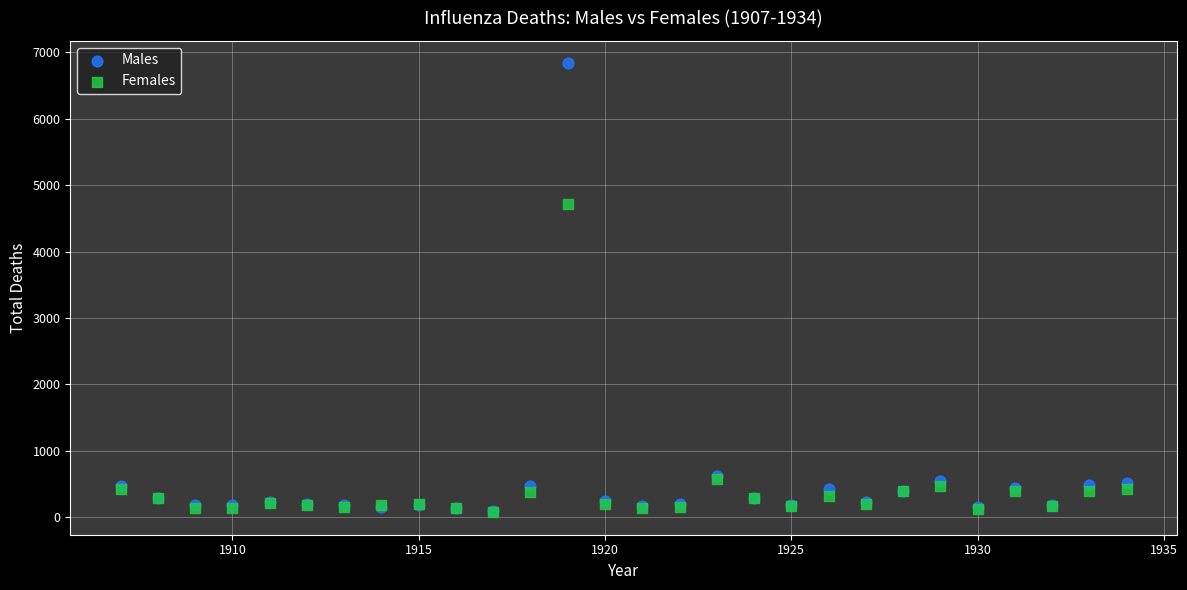

In the Males series, what Y value is closest to 3464?

626